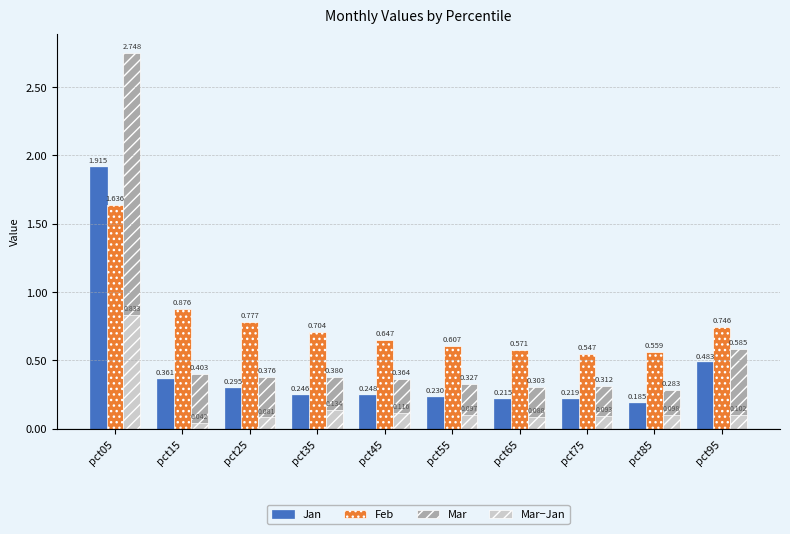

Rank the series by their average value, from lowest to highest.

Mar−Jan, Jan, Mar, Feb